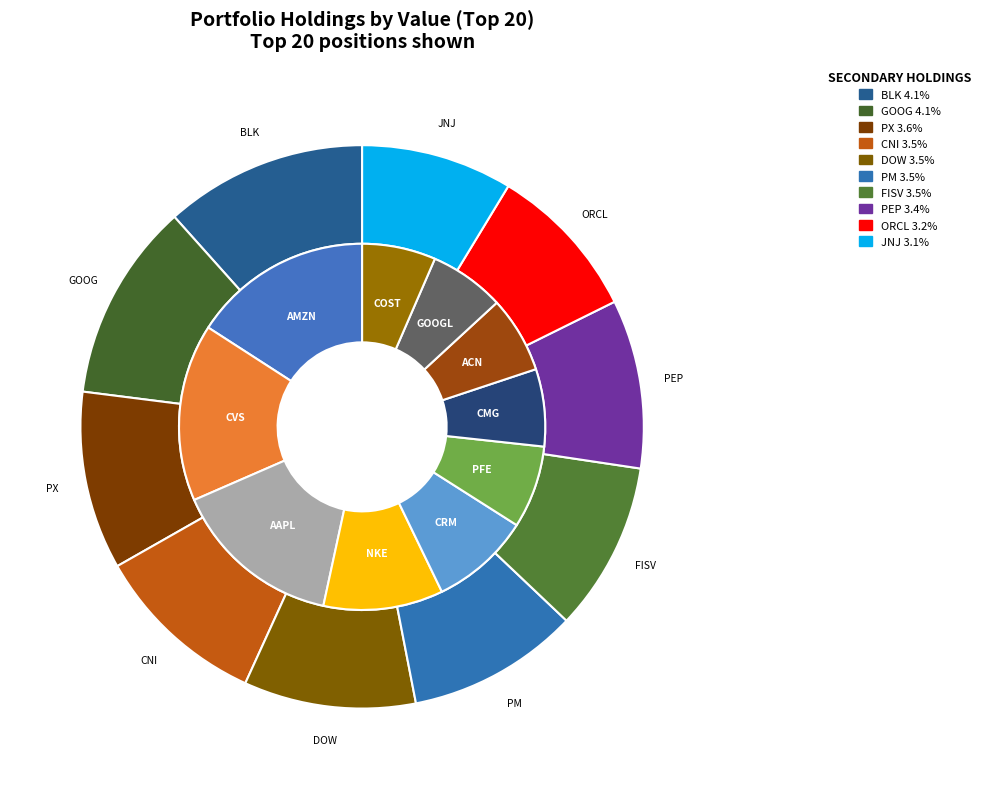

Is there a majority slice in this chart?

No